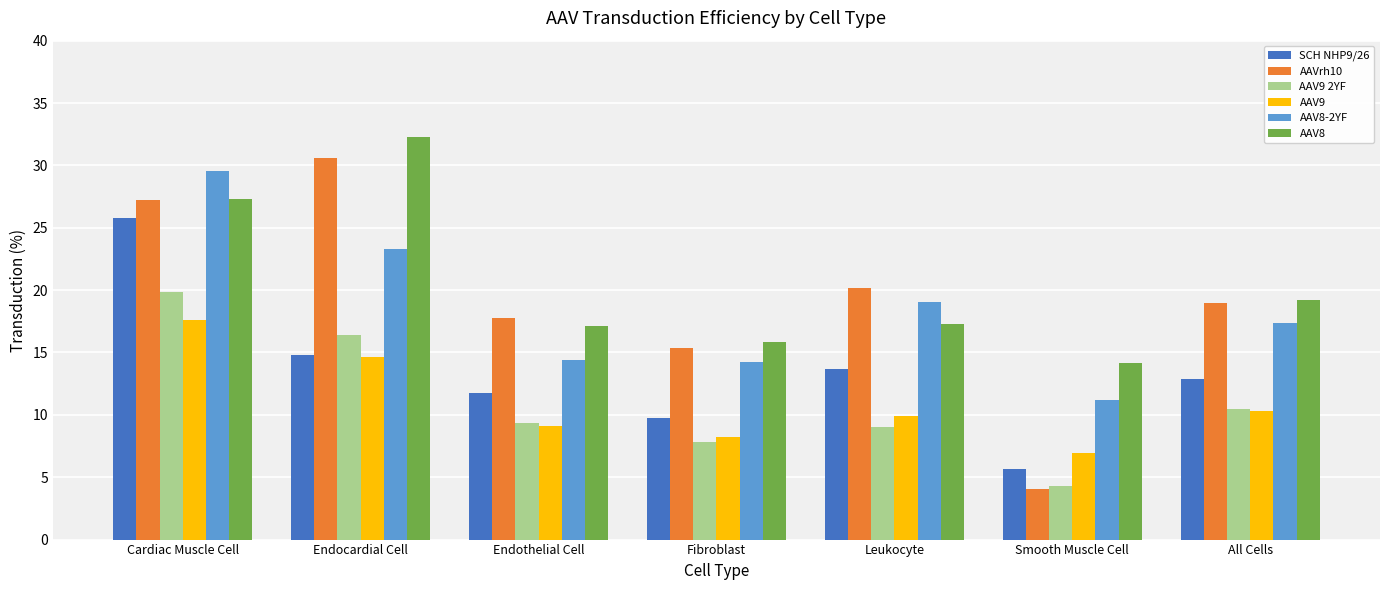

How many groups of bars are there?

7